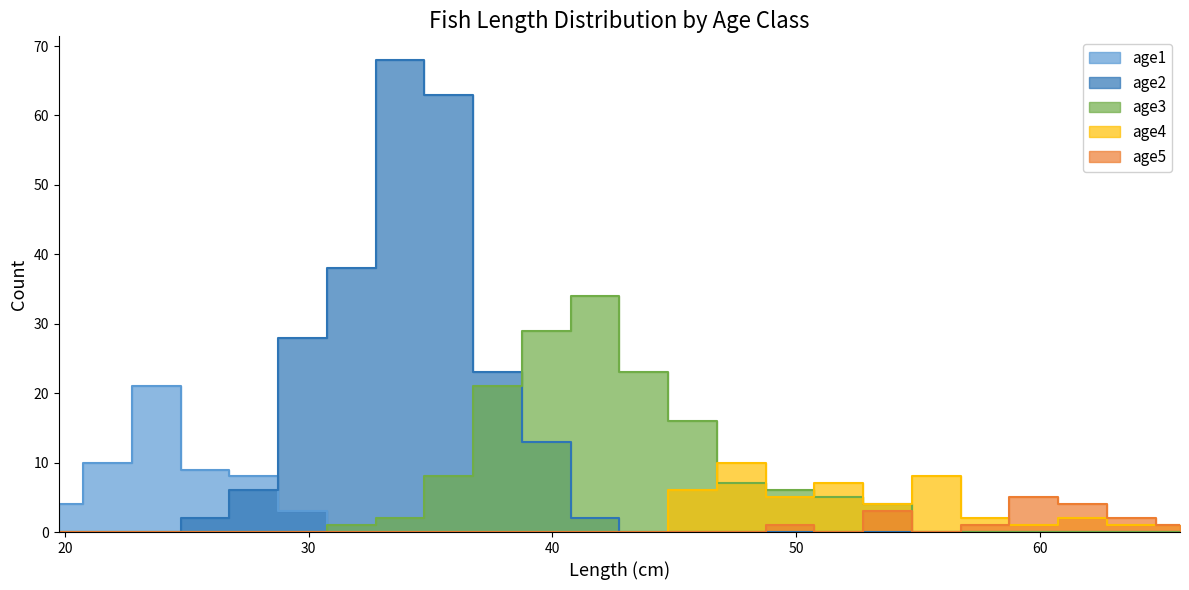

At how many categories does at least one series exceed 24?

6